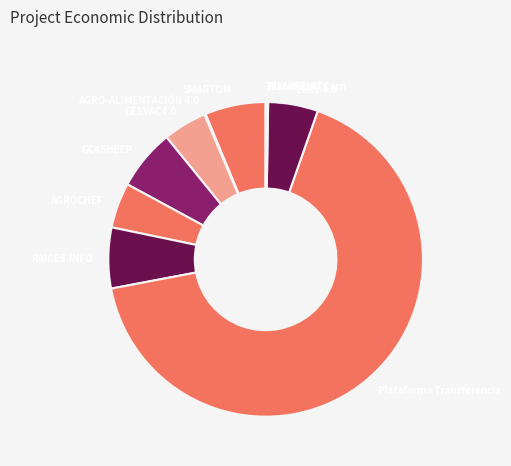

Which category has the biggest portion of the pie?

Plataforma Transferencia